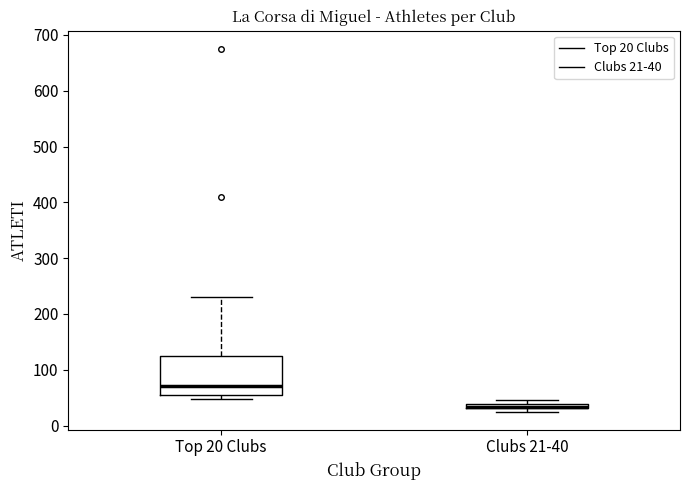

Which box's median line is the highest?

Top 20 Clubs